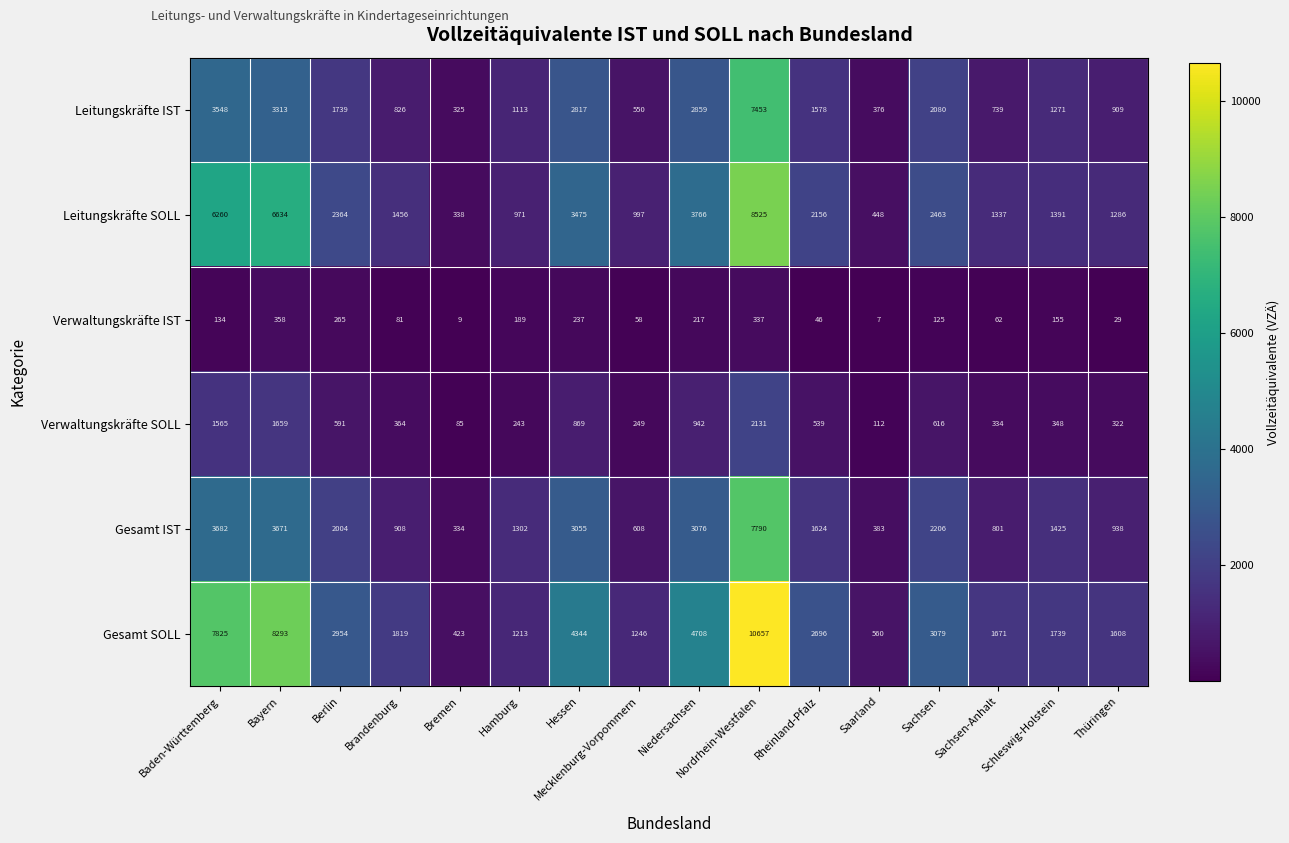

What is the approximate value of Gesamt IST at Bayern, to the nearest 100?

3700